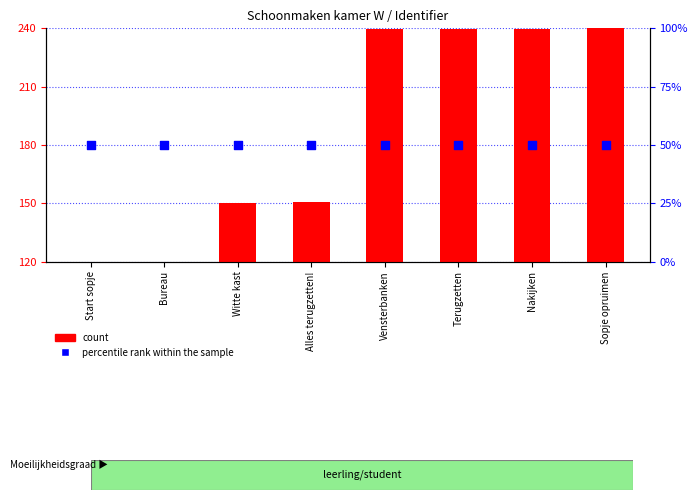

Which series has the widest spread of Y values?

count